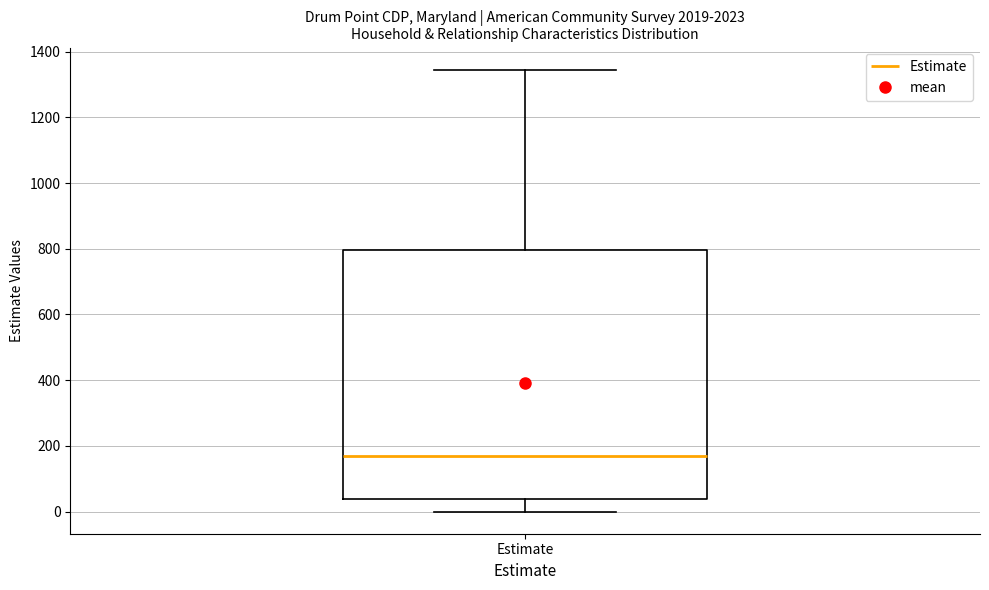

Transcribe this box plot: give where the median line is, the range the box spans, and where the two whiskers end, as read against the y-axis. The values are not printed on the chart, so give them approximately, as read against the axis.

median 180, box 40 to 800, whiskers 0 to 1340